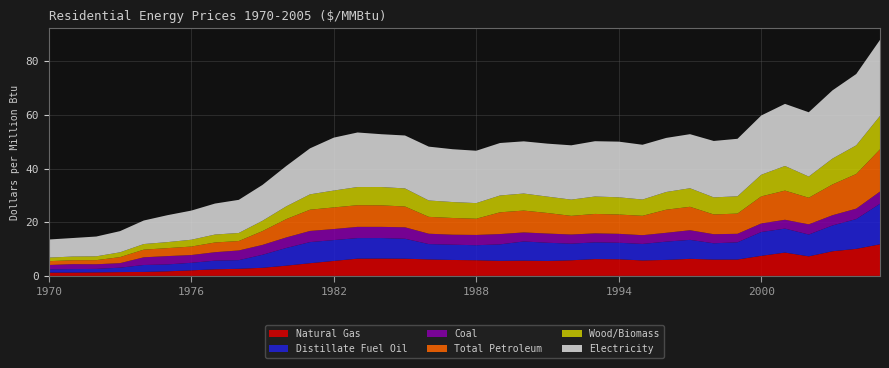

Reading left to right, extract all data points from this chart.

Natural Gas: 1970=1.2	1971=1.2	1972=1.3	1973=1.4	1974=1.5	1975=1.7	1976=2.1	1977=2.5	1978=2.6	1979=3.0	1980=3.8	1981=4.7	1982=5.6	1983=6.4	1984=6.5	1985=6.4	1986=6.1	1987=5.9	1988=5.8	1989=5.6	1990=5.7	1991=5.6	1992=5.8	1993=6.3	1994=6.2	1995=5.8	1996=6.0	1997=6.4	1998=6.1	1999=6.1	2000=7.5	2001=8.7	2002=7.3	2003=9.2	2004=10.1	2005=11.8
Distillate Fuel Oil: 1970=1.2	1971=1.3	1972=1.3	1973=1.7	1974=2.6	1975=2.6	1976=2.8	1977=3.2	1978=3.2	1979=4.8	1980=6.6	1981=7.9	1982=7.8	1983=7.7	1984=7.7	1985=7.4	1986=5.7	1987=5.7	1988=5.6	1989=6.1	1990=7.1	1991=6.8	1992=6.2	1993=6.2	1994=6.2	1995=6.2	1996=6.8	1997=7.1	1998=6.1	1999=6.4	2000=8.9	2001=8.9	2002=8.1	2003=9.6	2004=11.1	2005=15.1
Coal: 1970=1.6	1971=1.9	1972=1.7	1973=1.7	1974=2.9	1975=3.1	1976=2.9	1977=3.1	1978=3.6	1979=3.7	1980=3.9	1981=4.2	1982=4.1	1983=4.2	1984=4.2	1985=4.3	1986=3.9	1987=3.7	1988=3.8	1989=3.8	1990=3.4	1991=3.4	1992=3.4	1993=3.4	1994=3.3	1995=3.3	1996=3.3	1997=3.6	1998=3.4	1999=3.2	2000=3.2	2001=3.3	2002=3.8	2003=3.8	2004=3.9	2005=4.5
Total Petroleum: 1970=1.4	1971=1.5	1972=1.5	1973=2.2	1974=2.9	1975=3.0	1976=3.2	1977=3.6	1978=3.5	1979=5.2	1980=6.8	1981=7.9	1982=8.1	1983=8.1	1984=8.0	1985=7.8	1986=6.3	1987=6.2	1988=6.0	1989=8.1	1990=8.1	1991=7.7	1992=7.0	1993=7.2	1994=7.2	1995=7.2	1996=8.6	1997=8.7	1998=7.4	1999=7.5	2000=10.1	2001=10.9	2002=9.9	2003=11.5	2004=12.9	2005=15.7
Wood/Biomass: 1970=1.3	1971=1.4	1972=1.4	1973=1.8	1974=2.1	1975=2.2	1976=2.5	1977=3.0	1978=3.0	1979=3.8	1980=4.8	1981=5.7	1982=6.3	1983=6.8	1984=6.8	1985=6.7	1986=6.1	1987=5.9	1988=5.8	1989=6.3	1990=6.3	1991=6.1	1992=6.0	1993=6.5	1994=6.4	1995=6.1	1996=6.6	1997=6.9	1998=6.4	1999=6.4	2000=8.1	2001=9.2	2002=7.9	2003=9.6	2004=10.7	2005=12.4
Electricity: 1970=6.8	1971=6.9	1972=7.4	1973=7.9	1974=8.8	1975=10.0	1976=10.9	1977=11.6	1978=12.3	1979=13.4	1980=15.0	1981=17.1	1982=19.7	1983=20.3	1984=19.7	1985=19.7	1986=20.1	1987=19.7	1988=19.5	1989=19.6	1990=19.4	1991=19.7	1992=20.2	1993=20.6	1994=20.7	1995=20.4	1996=20.1	1997=20.1	1998=21.0	1999=21.4	2000=22.1	2001=23.1	2002=24.0	2003=25.4	2004=26.6	2005=28.3